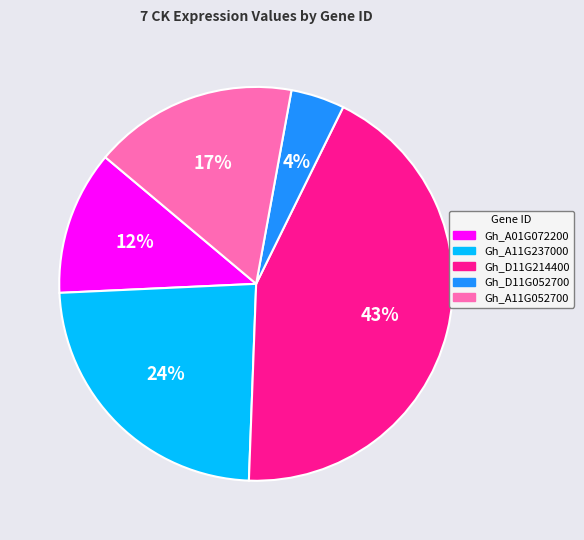

What is the ratio of the value at Gh_A11G052700 to the value at Gh_A11G237000?

0.7